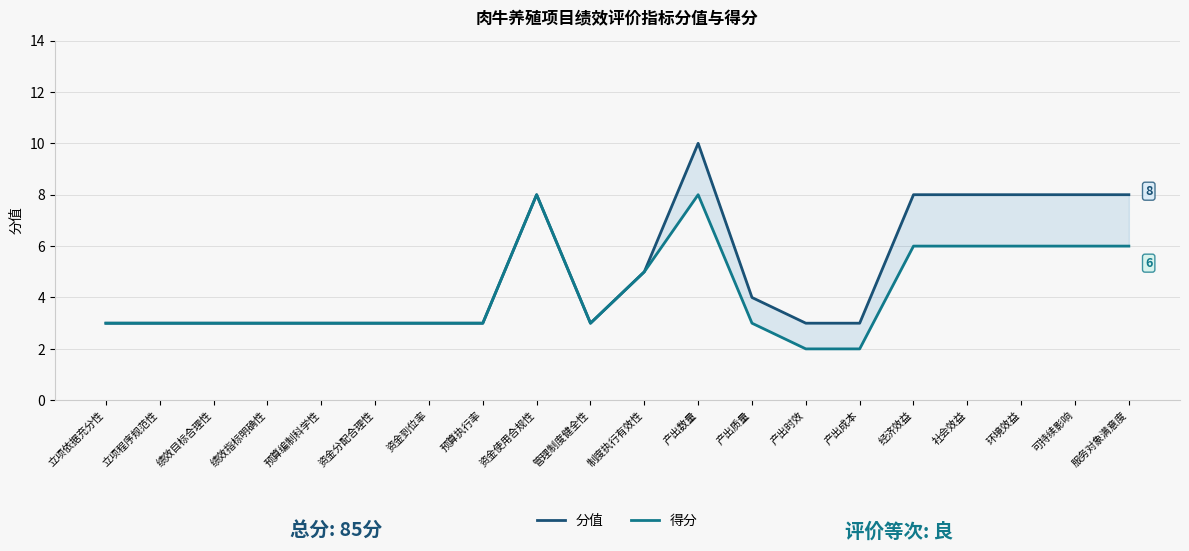

Reading left to right, list all the values displayed in this chart.

分值: 3	3	3	3	3	3	3	3	8	3	5	10	4	3	3	8	8	8	8	8
得分: 3	3	3	3	3	3	3	3	8	3	5	8	3	2	2	6	6	6	6	6